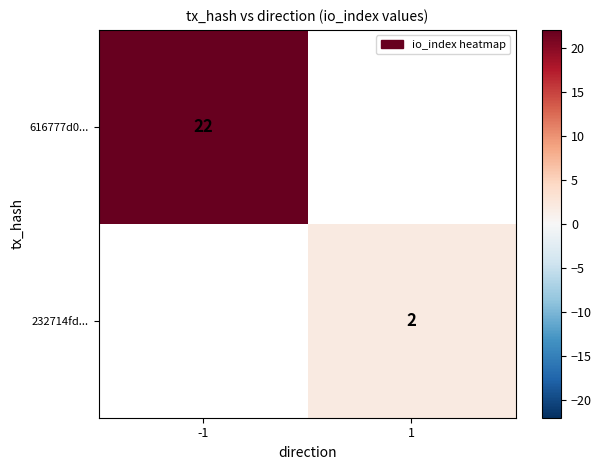

The value of 232714fd... at 1 is 1. True or false?

False